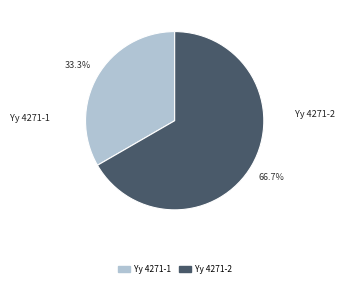

What percentage is the Yy 4271-1 slice, to the nearest percent?

33%